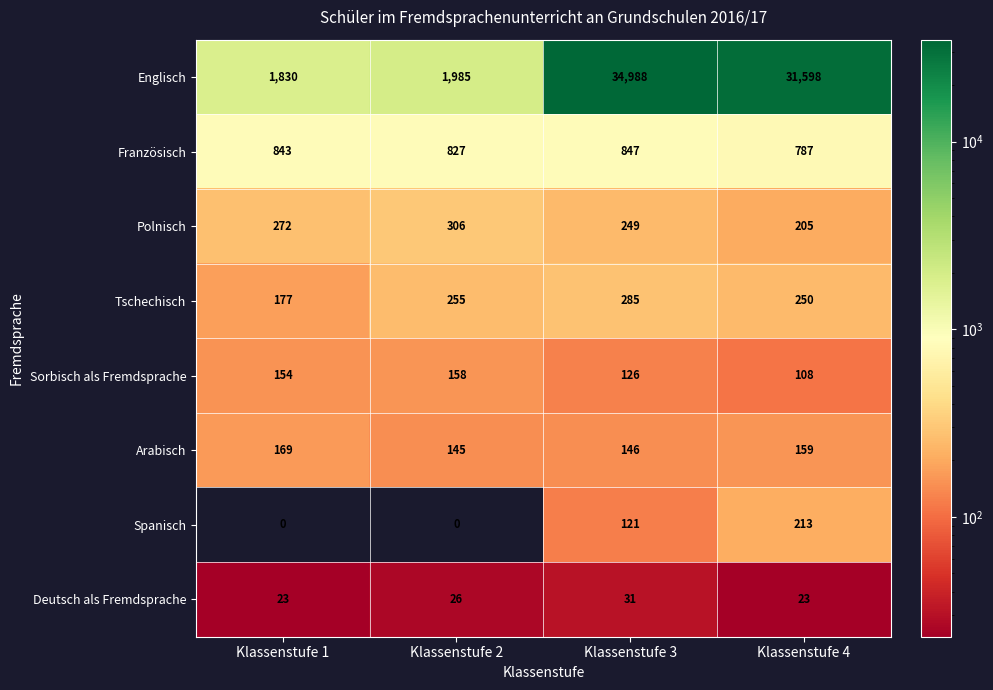

At which label is Deutsch als Fremdsprache closest to 27?

Klassenstufe 2